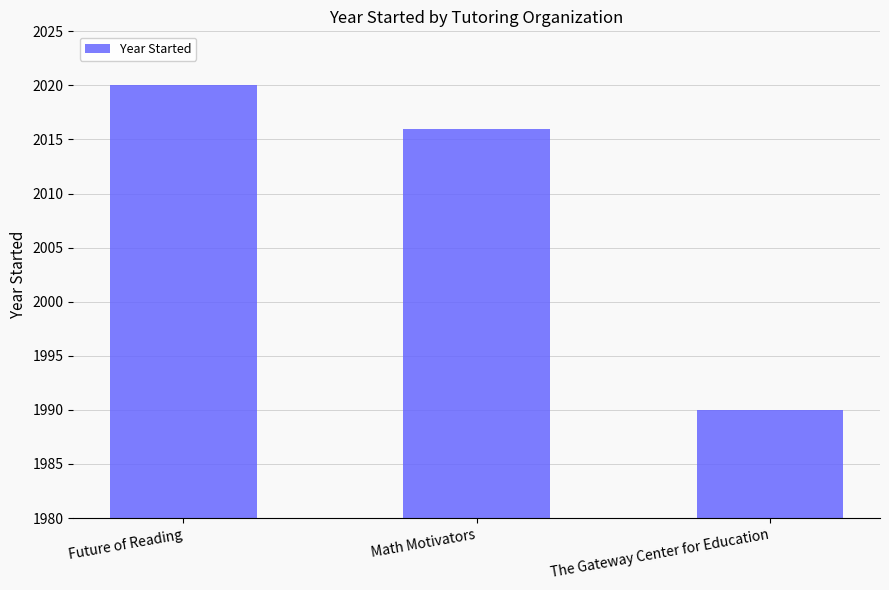

Rank the categories by value from lowest to highest.

The Gateway Center for Education, Math Motivators, Future of Reading